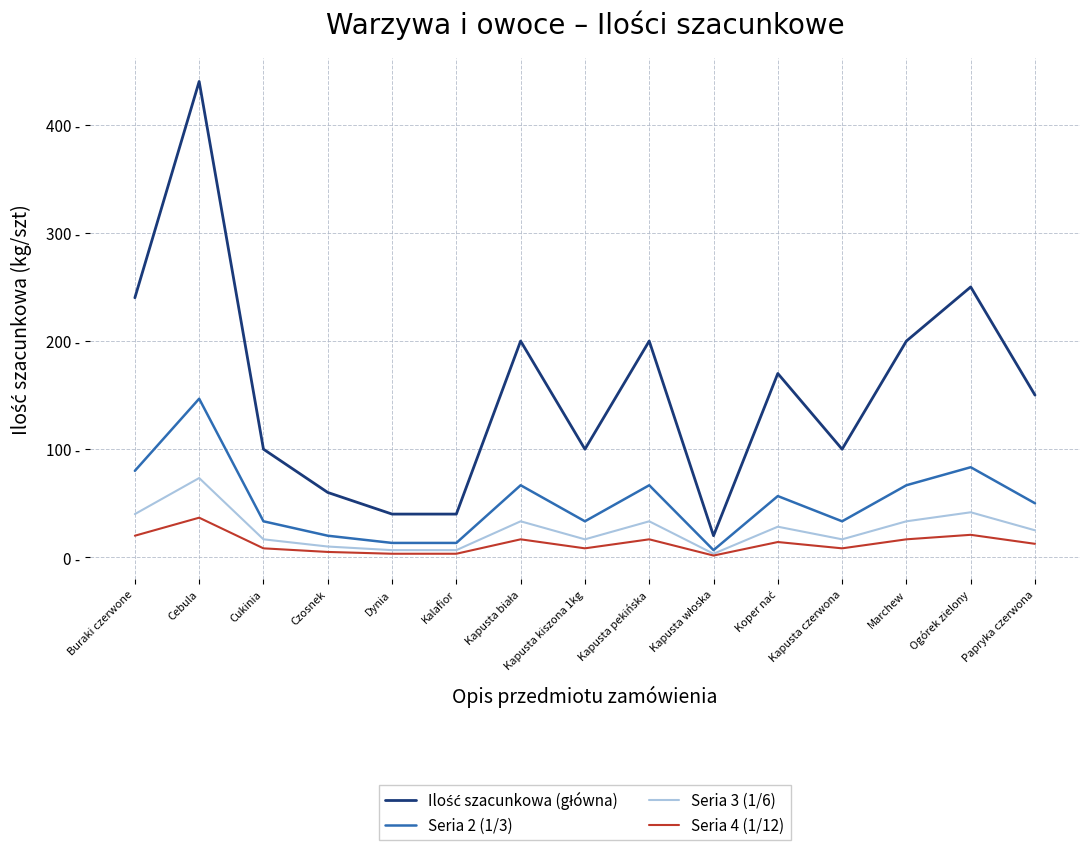

Does the chart display data point markers on the line(s)?

No